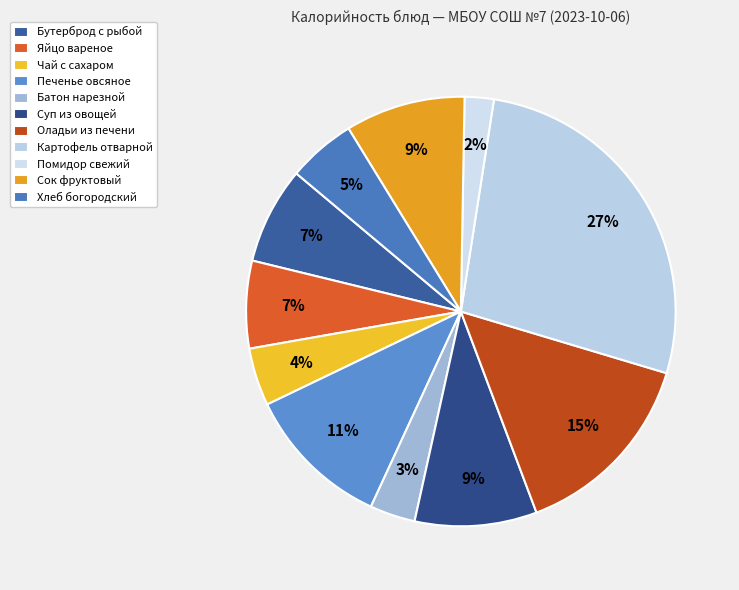

How many segments does this pie chart have?

11